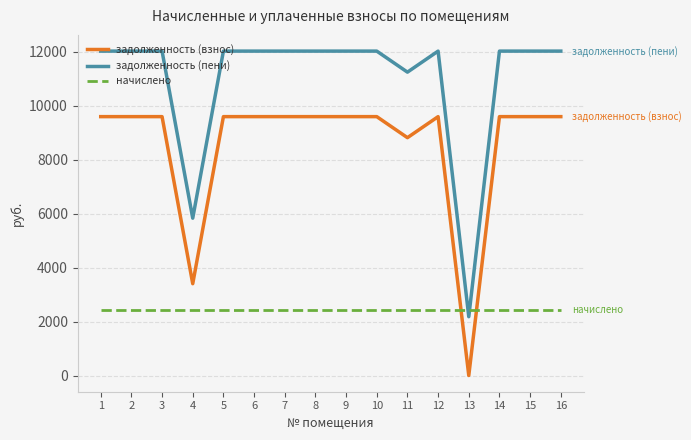

How many intersections are there between задолженность (взнос) and начислено?

2